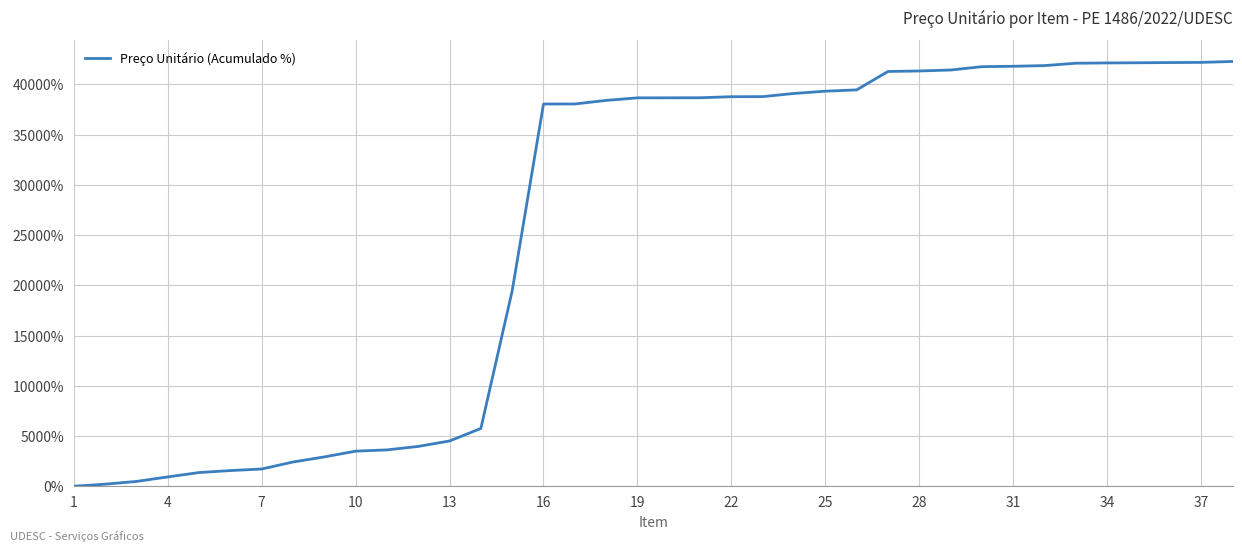

What is the difference between the maximum and minimum values?

42278.6